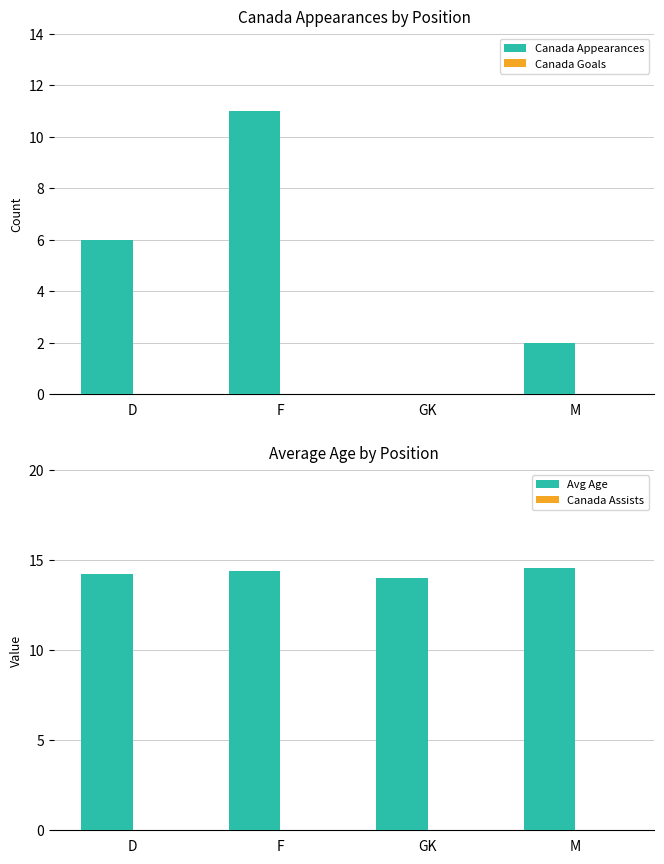

How many Avg Age values are between 14 and 15?

4